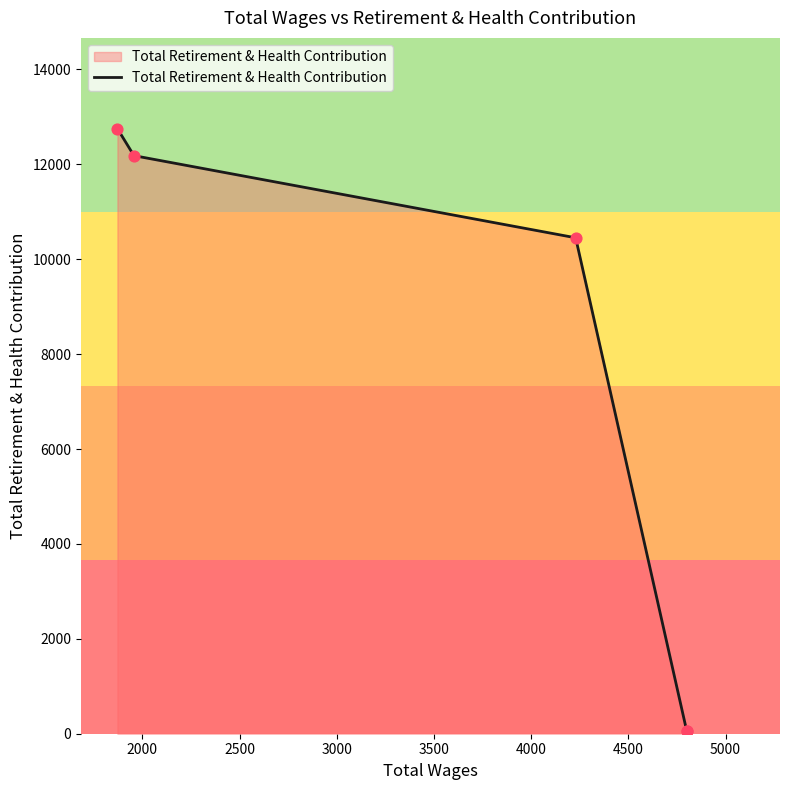

What is the ratio of the value at 2000 to the value at 2500?

1.2